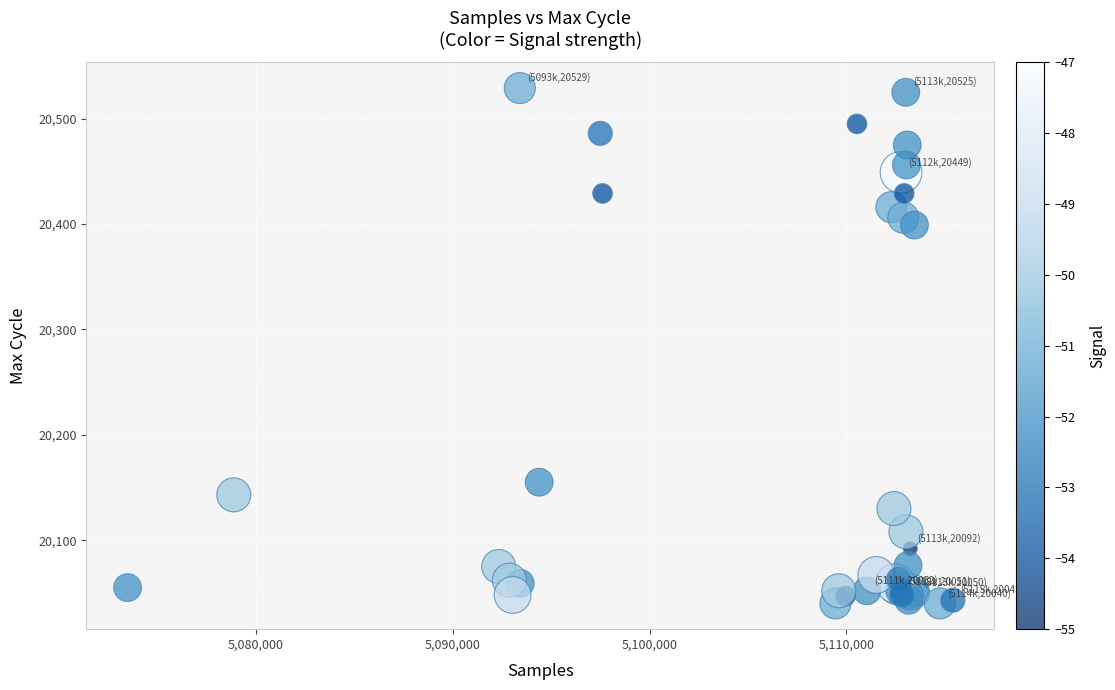

What Y value in the scatter plot is closest to 20284?

20399